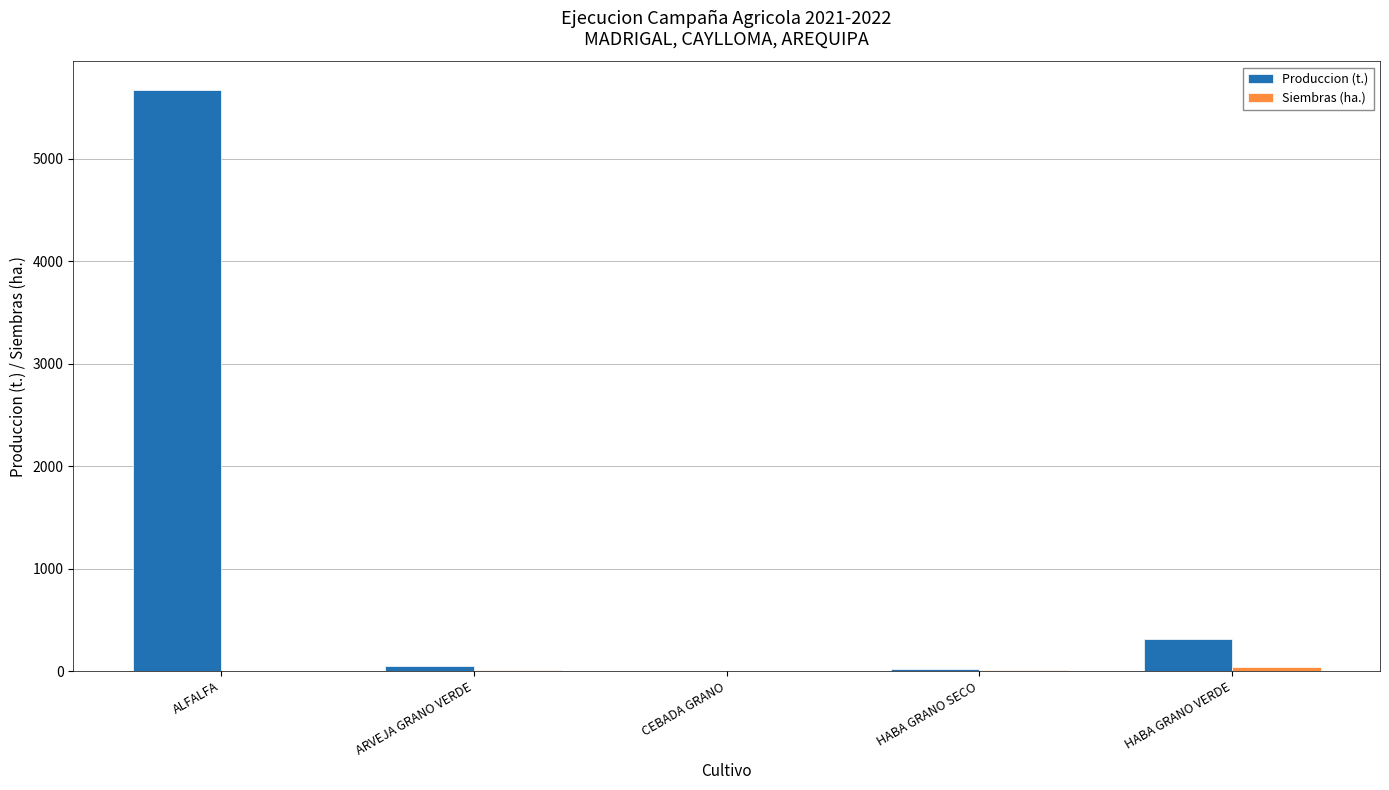

Which series changed the most between ALFALFA and CEBADA GRANO?

Produccion (t.)